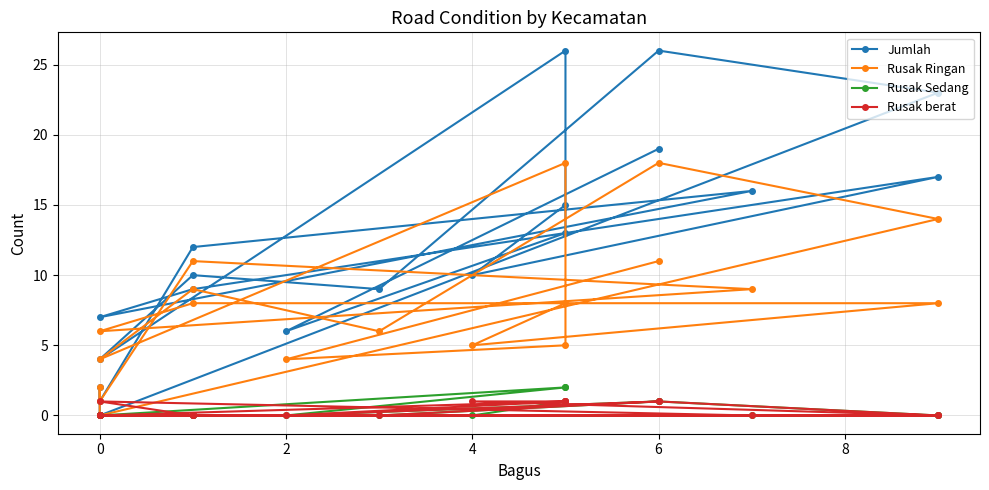

True or false: Rusak berat and Rusak Sedang cross at least once.

False